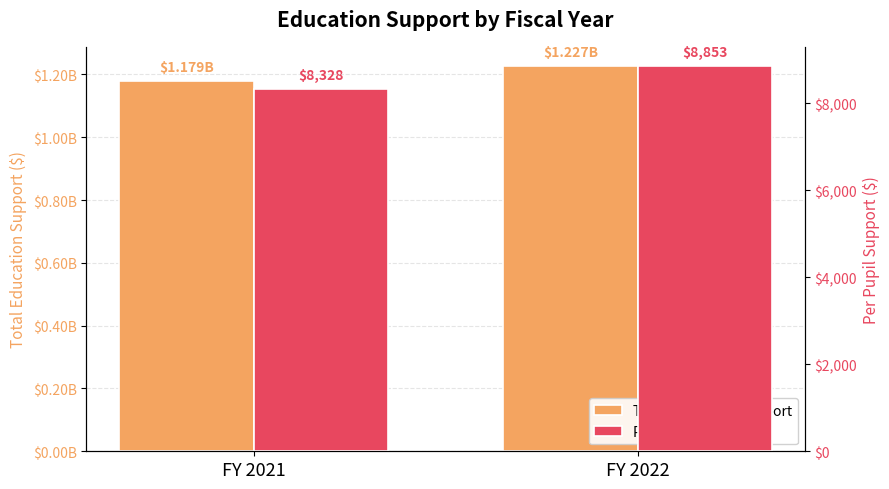

True or false: Per Pupil Support has a value of 8852.7 at FY 2022.

True